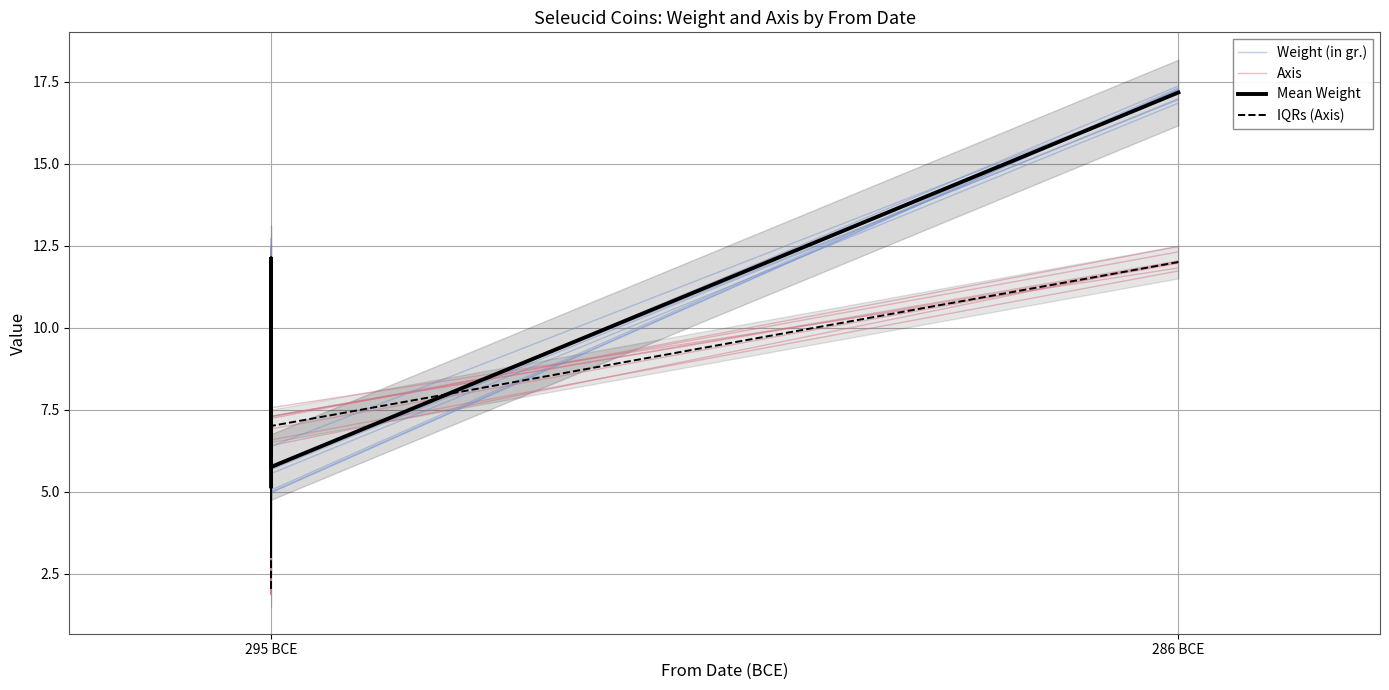

How many lines are shown in the chart?

4